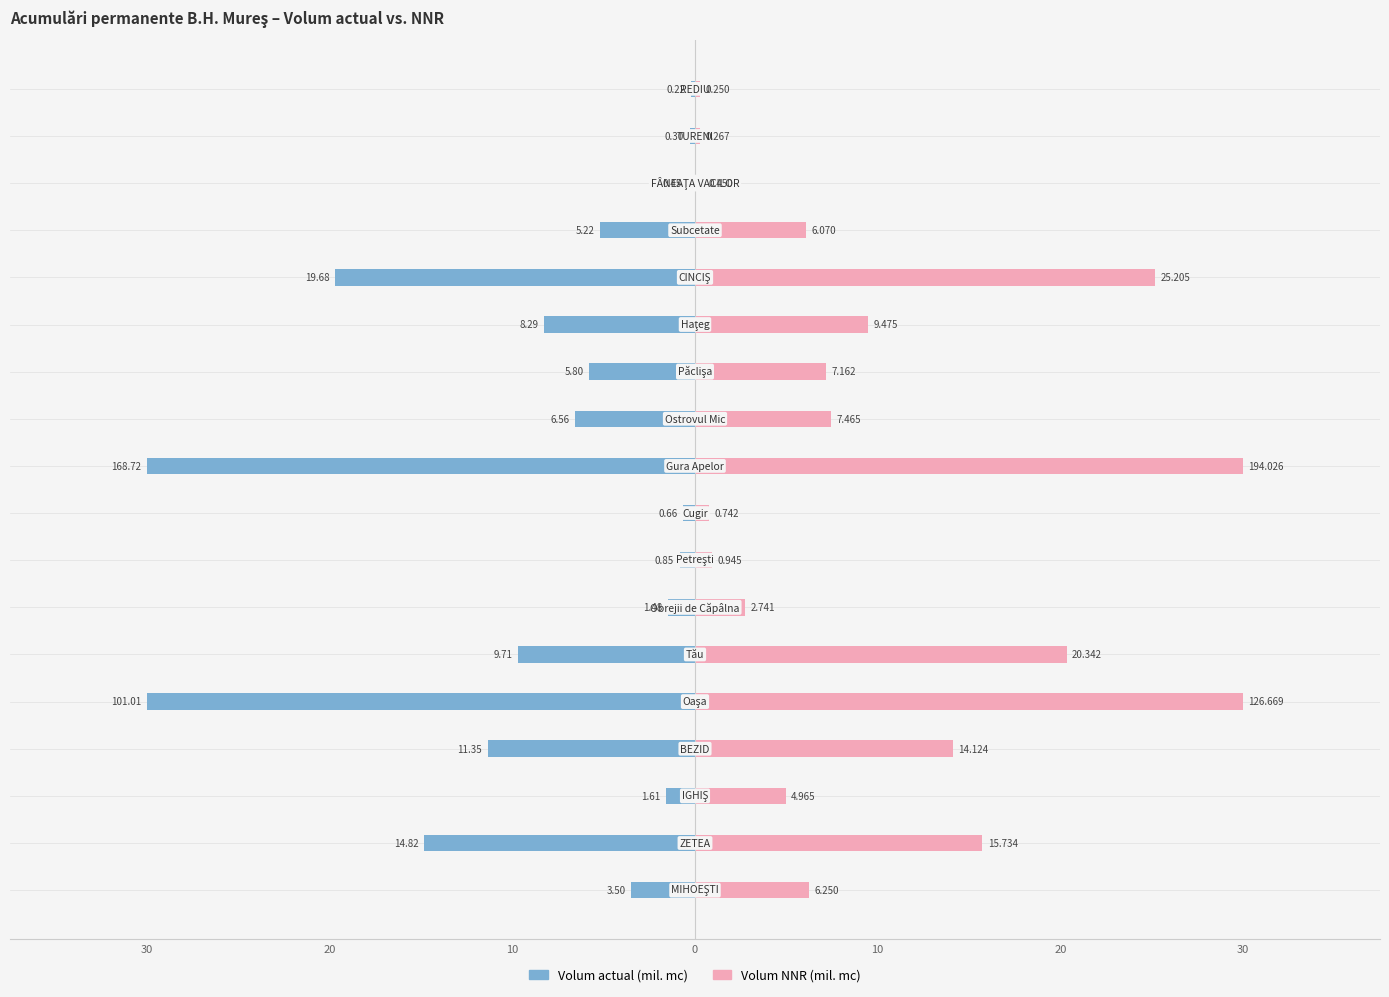

List the series in order of their overall mean, highest first.

Volum NNR, Volum actual